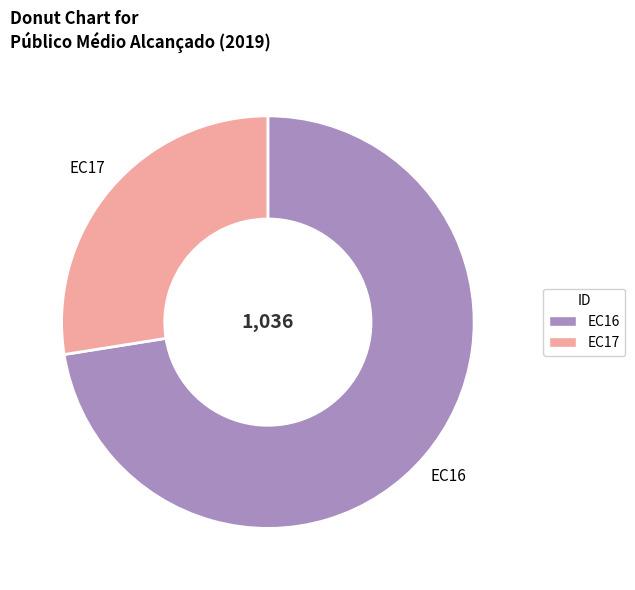

Is it true that EC17 is 28% of the pie?

True